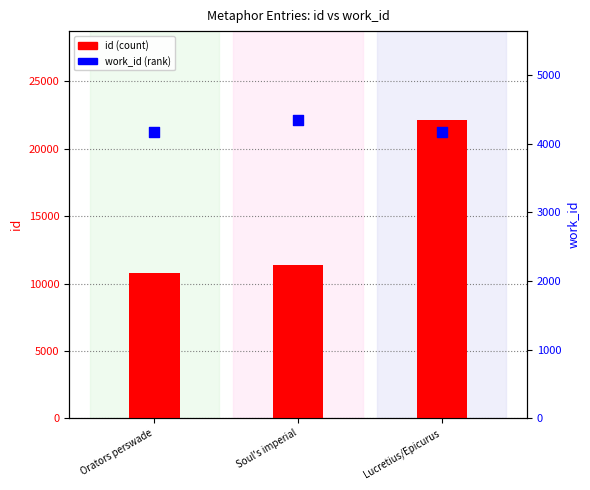

At how many categories does at least one series exceed 20352?

1